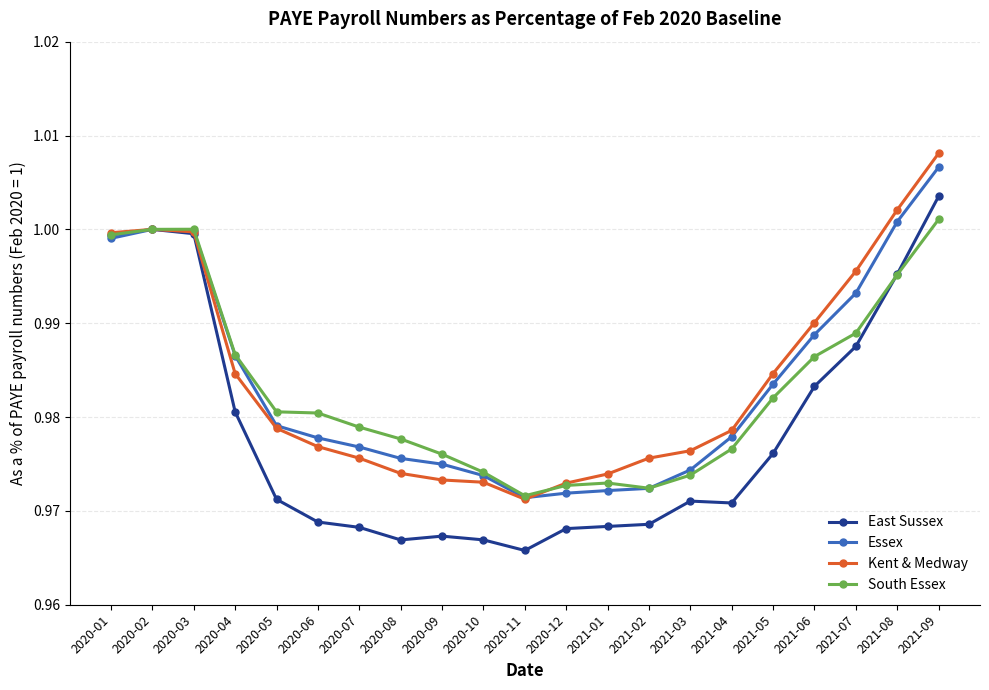

At which label does Essex reach its peak?

2021-09